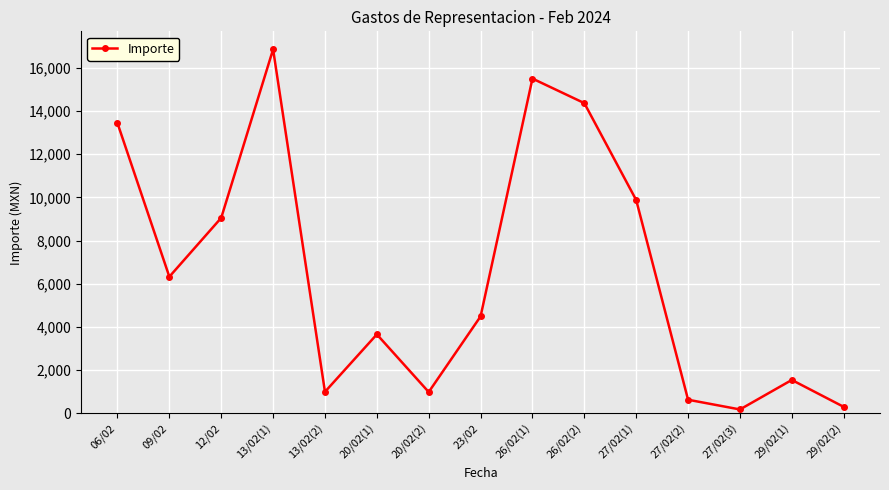

What is the value of the 8th point from the left?

4490.0